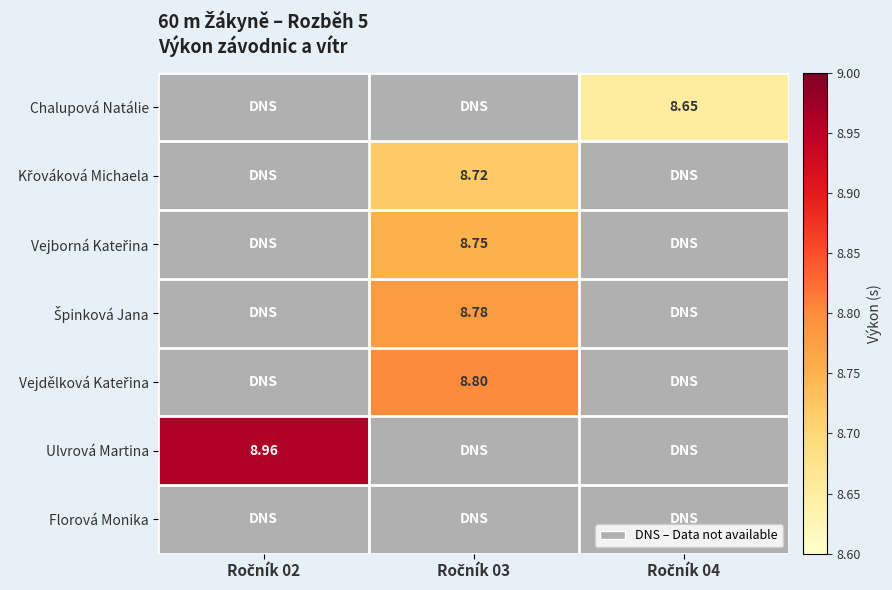

Which category has the lowest value across all series?

Ročník 04